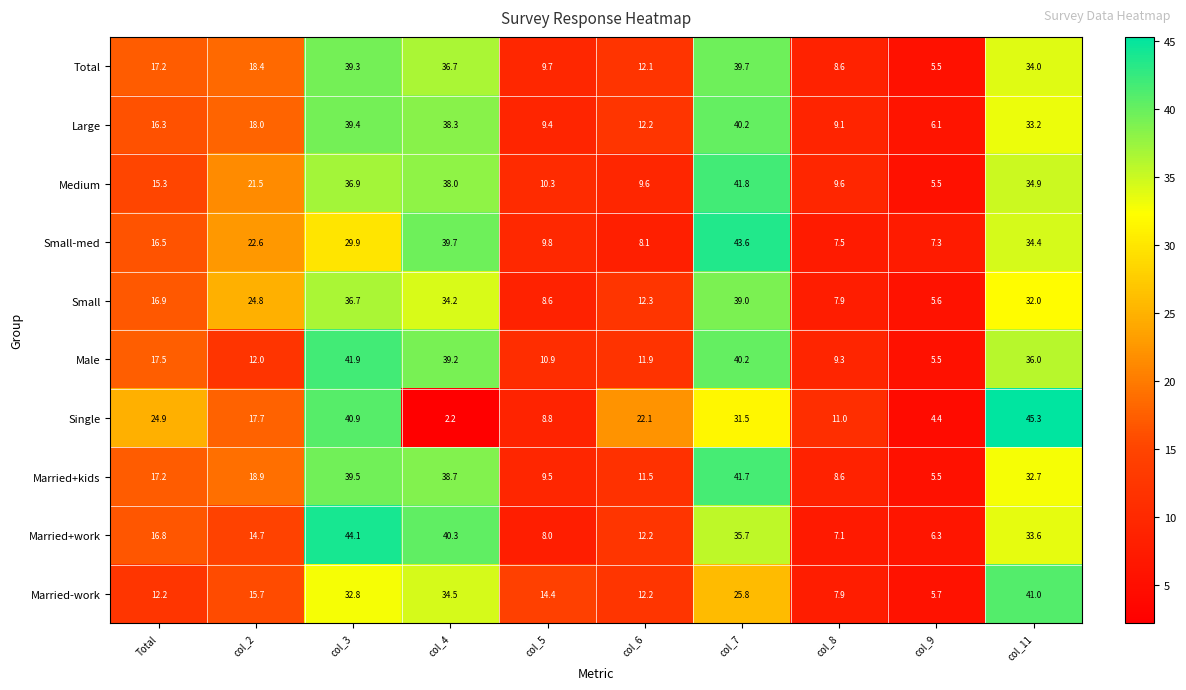

The value of Married+work at col_2 is 14.7. True or false?

True